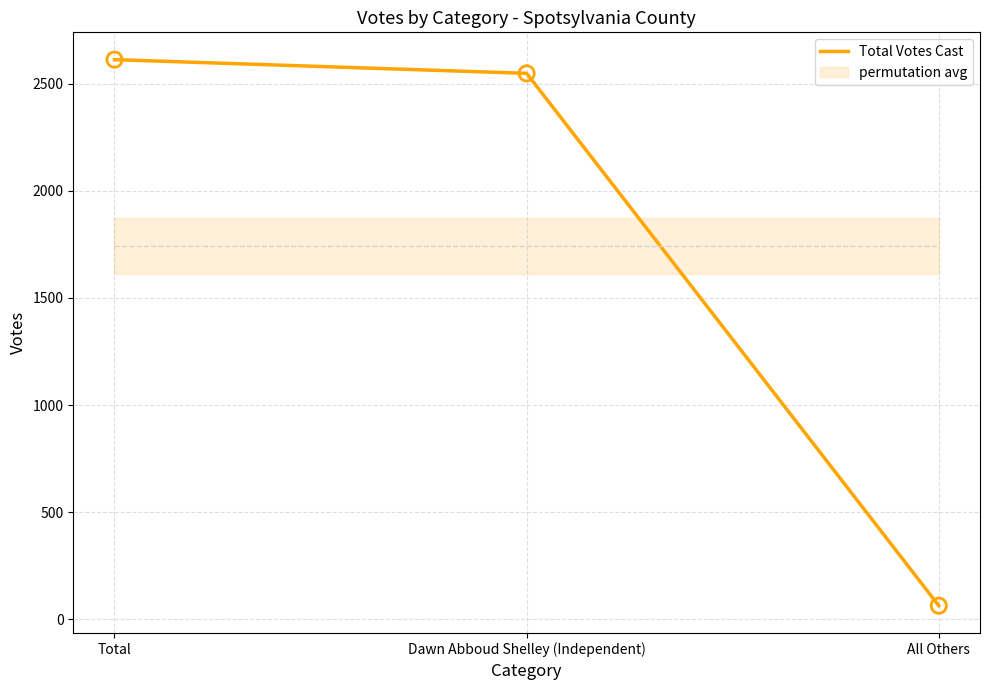

What is the change in value from Total to All Others?

-2548